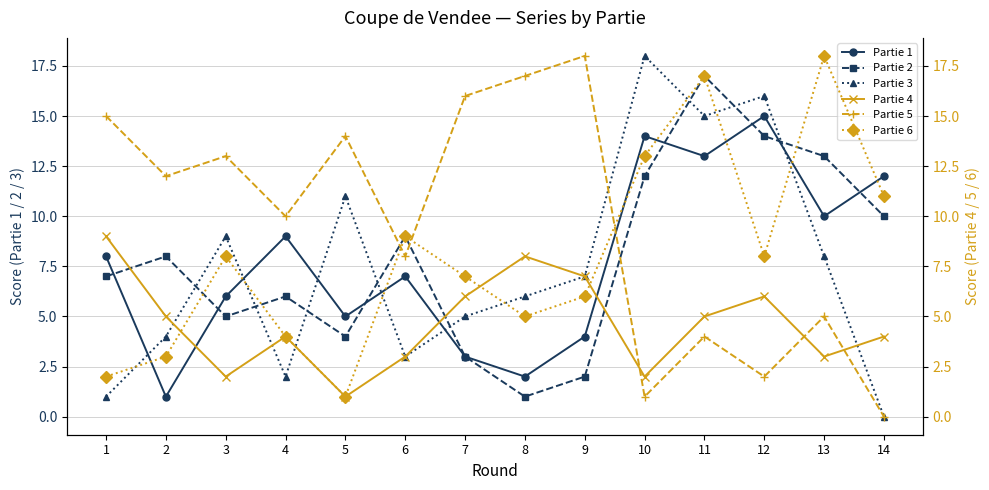

Is the value of Partie 6 at 14 greater than the value of Partie 1 at 7?

Yes